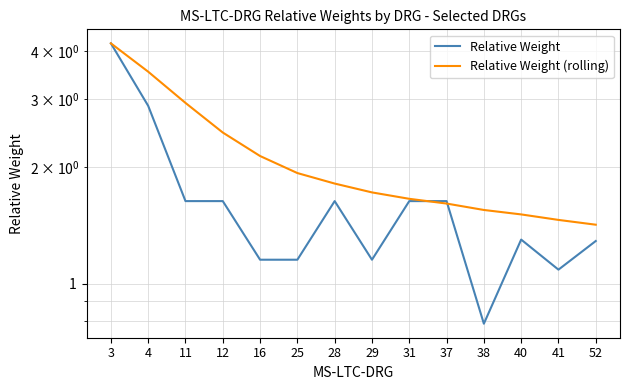

Which series has the largest range (max minus min)?

Relative Weight